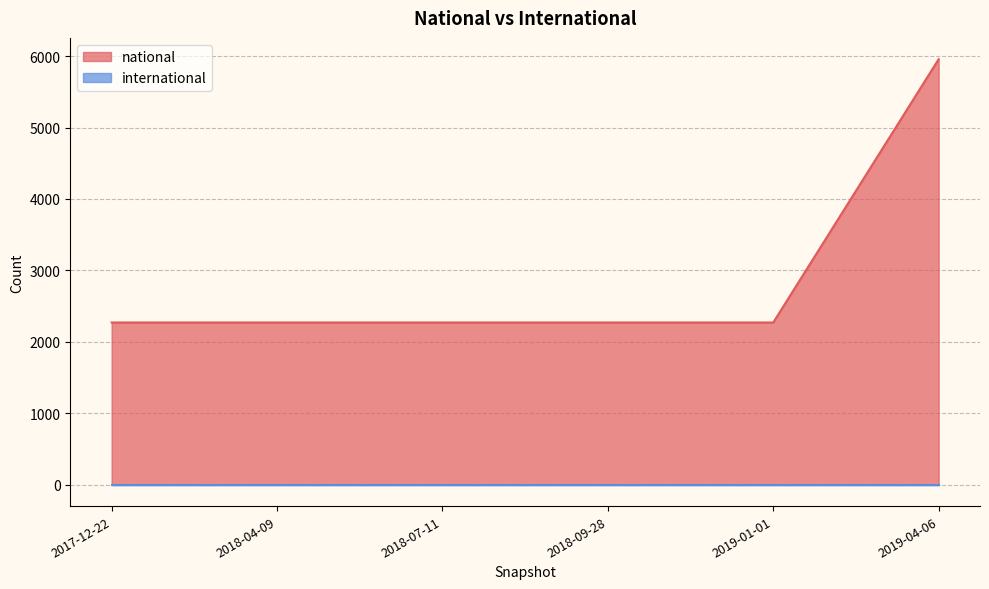

How many categories are shown in the chart?

6